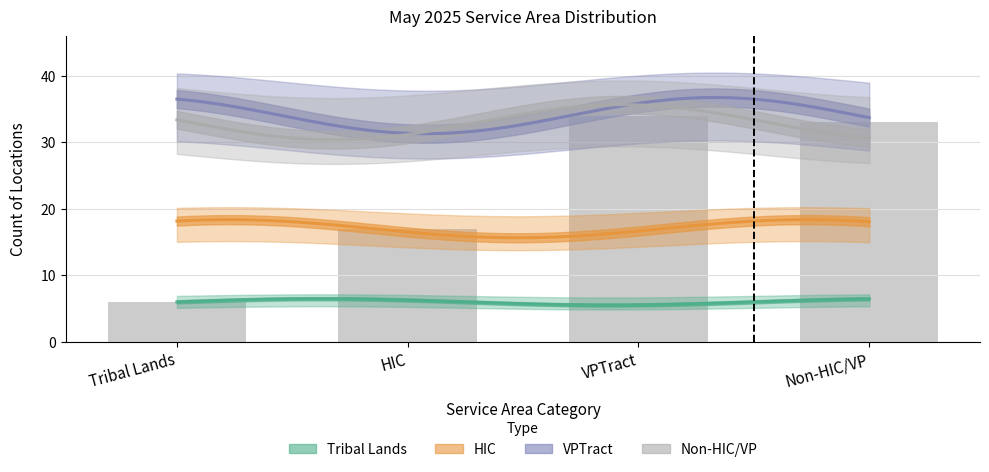

What value does the data have at Tribal Lands, to the nearest 5?

5